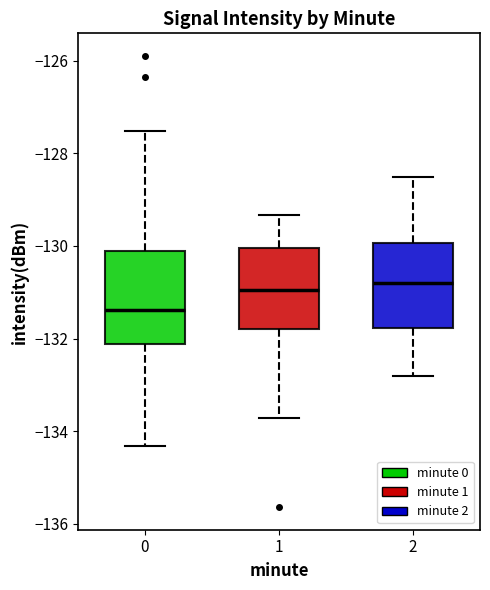

Which box's median line is the lowest?

0